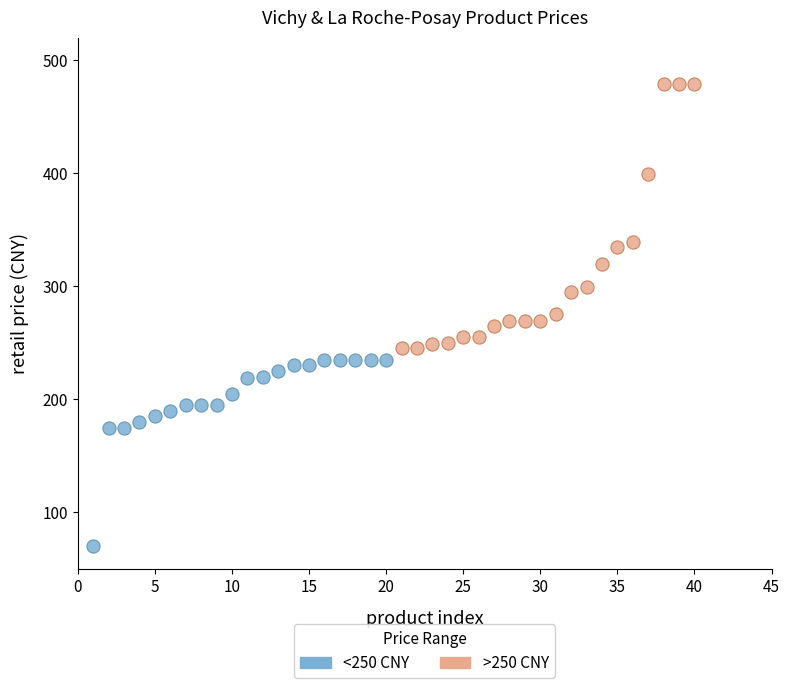

Which series reaches the minimum Y coordinate?

<250 CNY